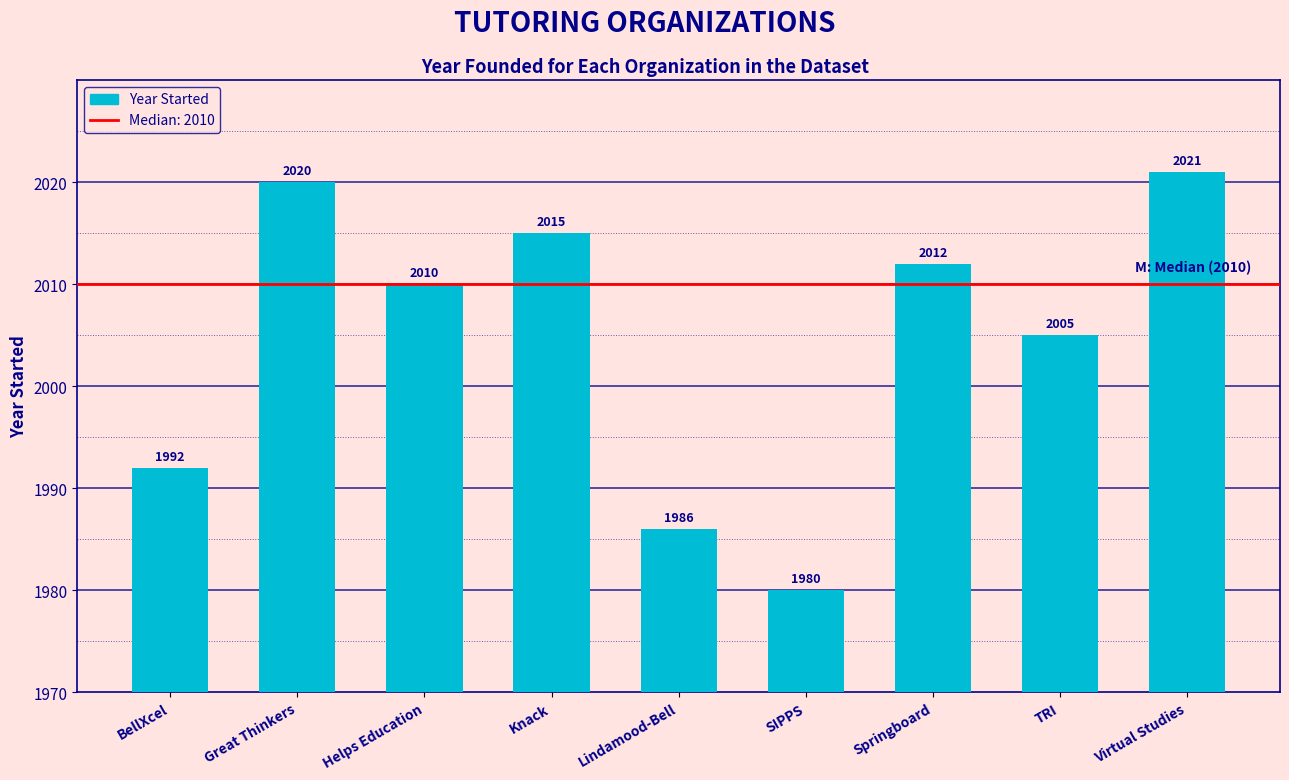

Reading left to right, extract all data points from this chart.

BellXcel=1992	Great Thinkers=2020	Helps Education=2010	Knack=2015	Lindamood-Bell=1986	SIPPS=1980	Springboard=2012	TRI=2005	Virtual Studies=2021